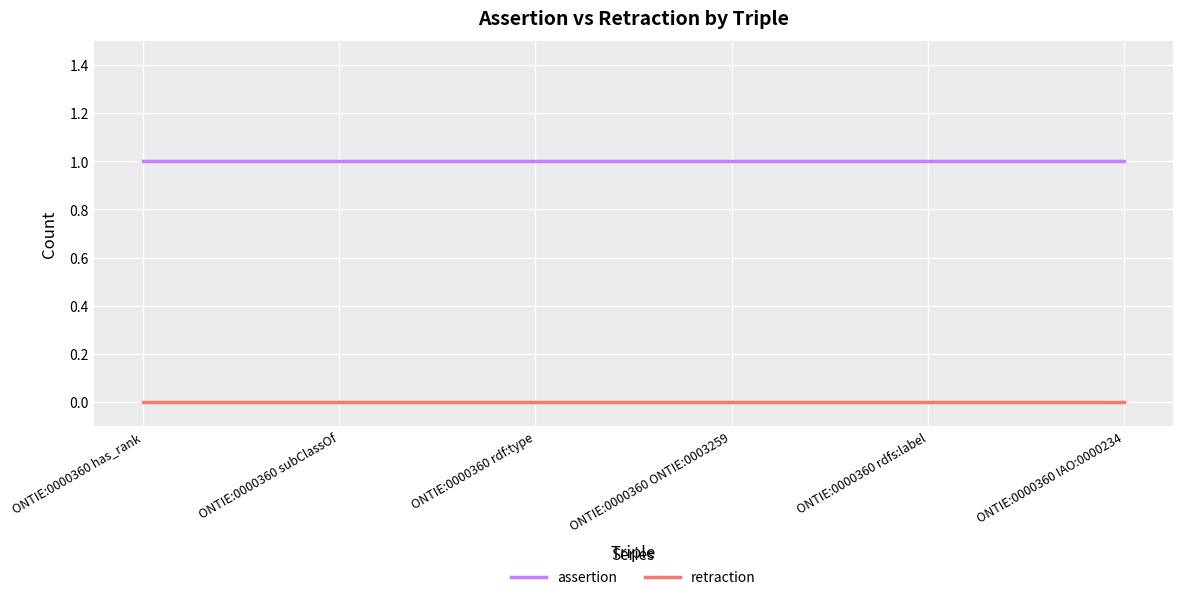

True or false: retraction has a value of 0 at ONTIE:0000360 has_rank.

True